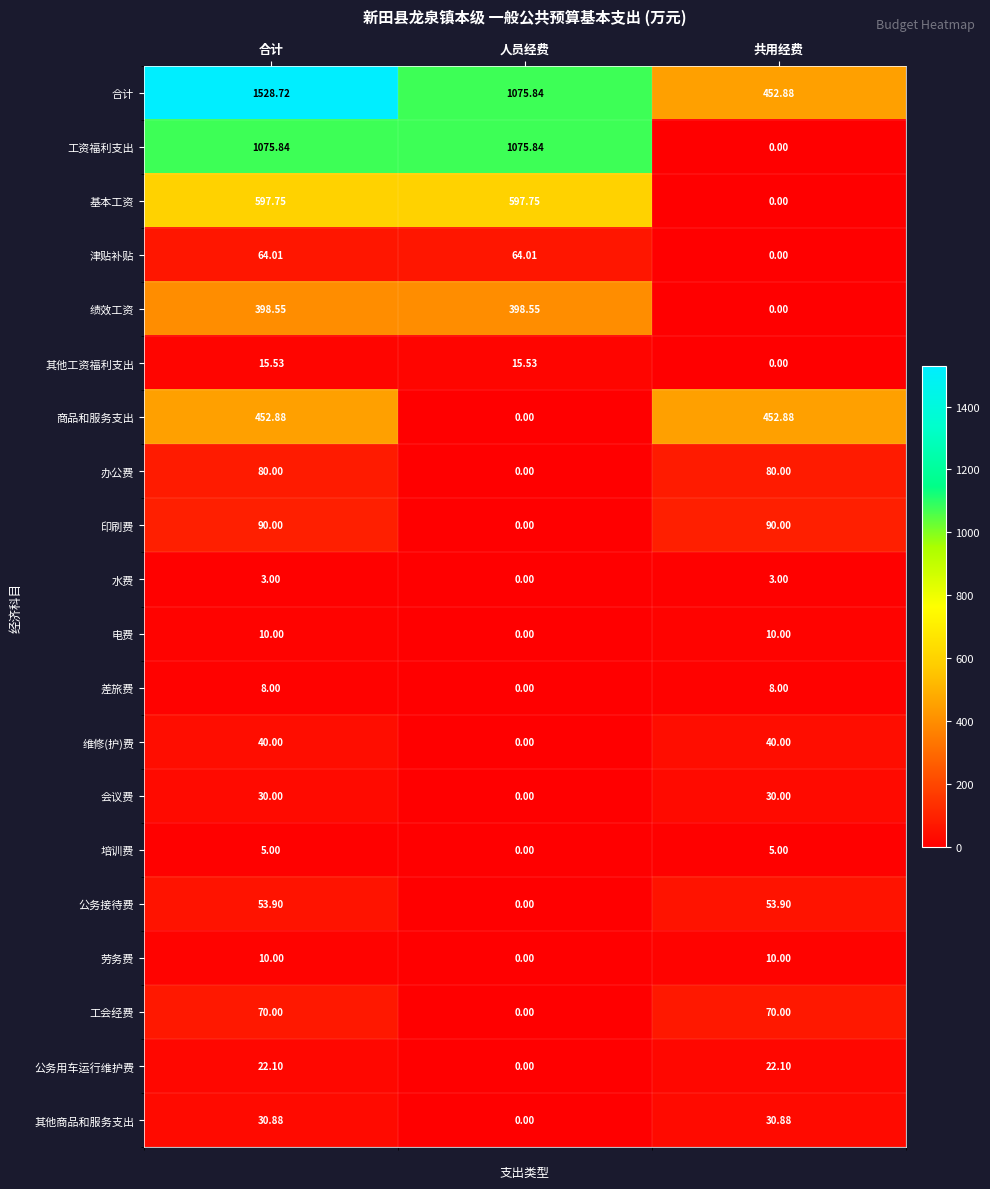

Which series has the largest total across all categories?

合计